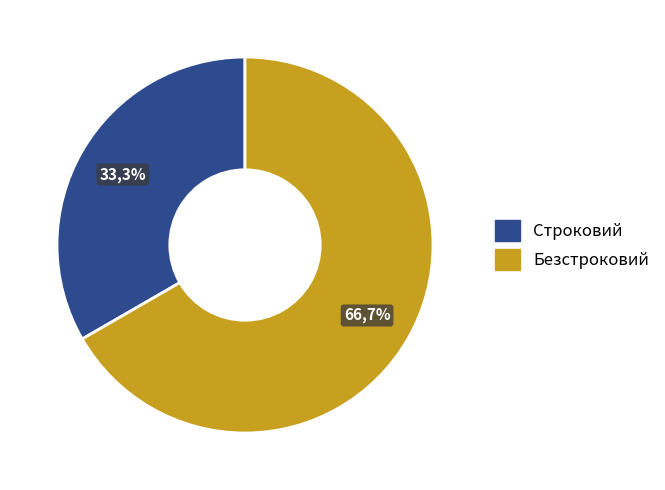

To the nearest percent, what is the average slice percentage?

50%